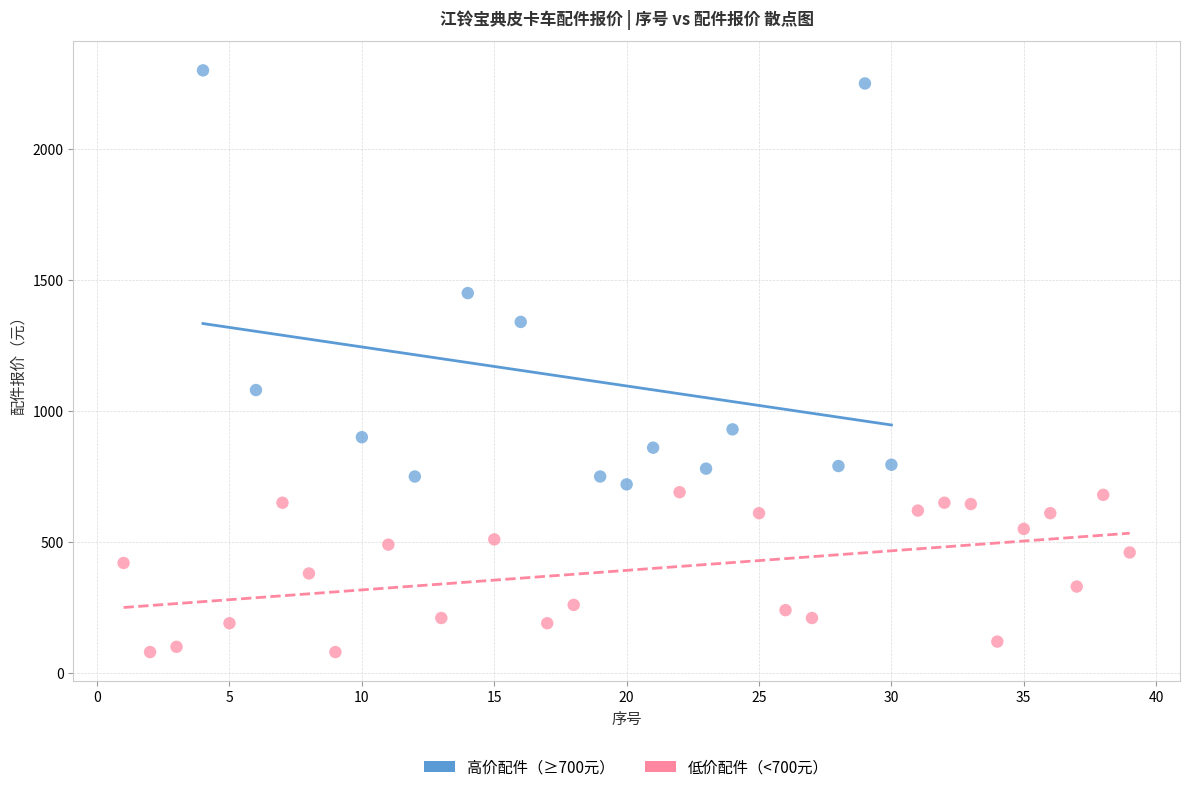

Which series has the largest Y range (max minus min)?

高价配件（≥700元）